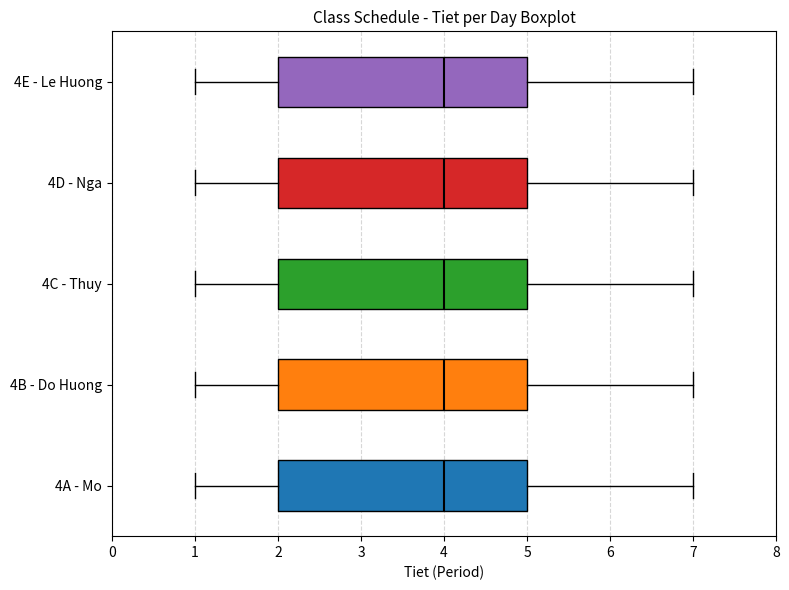

Where does the median line of the box for 4E - Le Huong sit on the x-axis? The values are not printed on the chart, so give them approximately, as read against the axis.

4